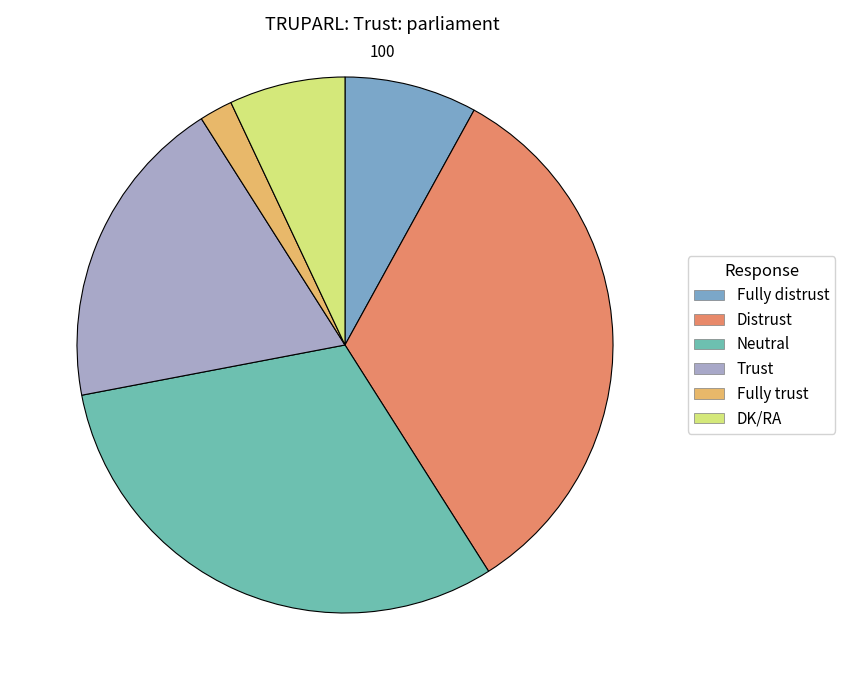

What is the ratio of the value at Fully distrust to the value at Distrust?

0.2